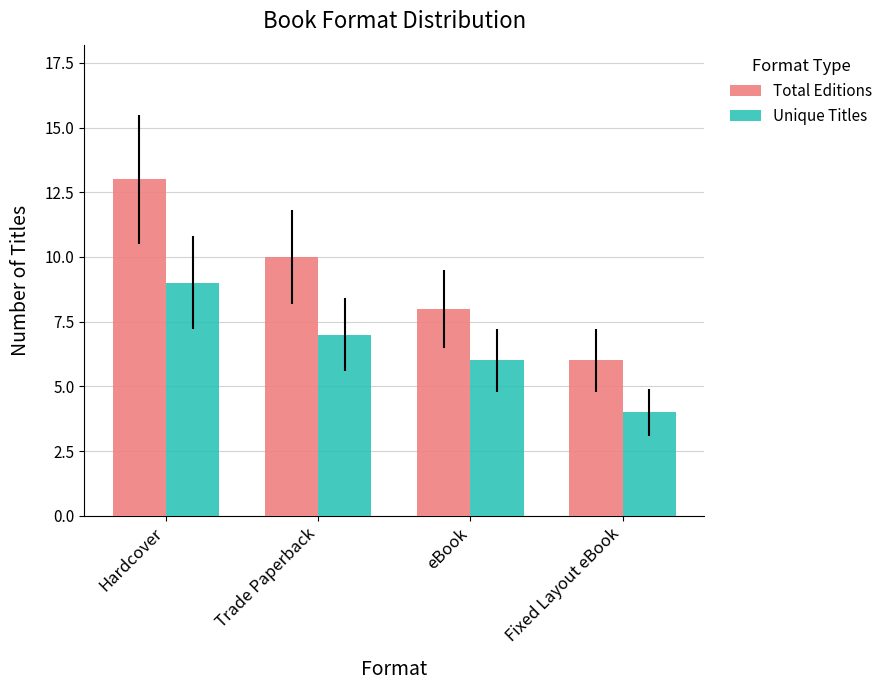

Is the value of Unique Titles at Hardcover greater than the value of Total Editions at eBook?

Yes